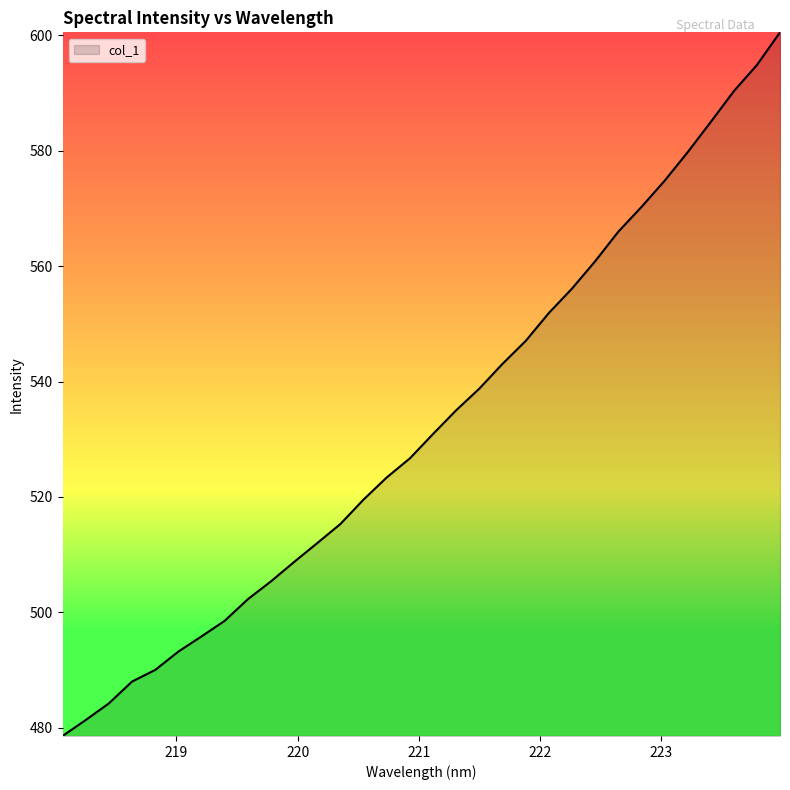

What is the difference between the maximum and minimum values?

122.0